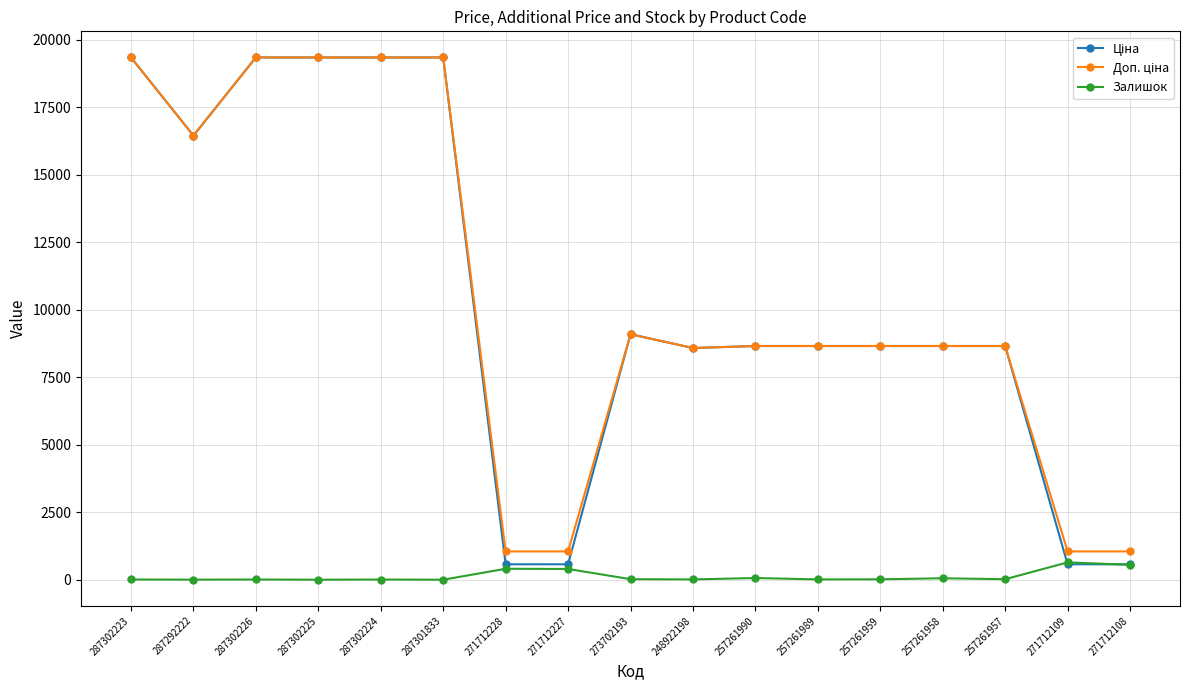

What is the maximum value shown in the chart?

19343.1